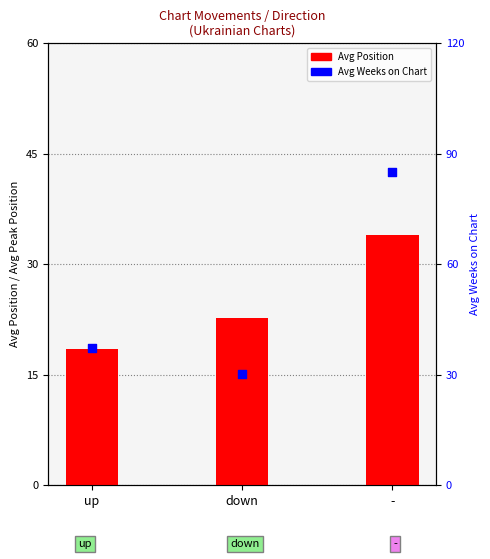

Which series has the largest Y range (max minus min)?

Avg Weeks on Chart